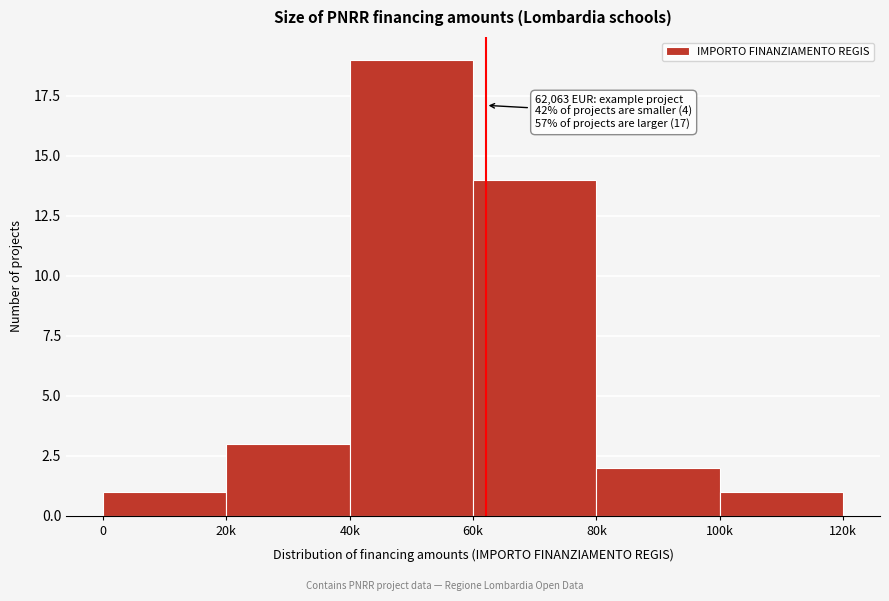

Reading left to right, transcribe all the data shown in this chart.

1	3	19	14	2	1